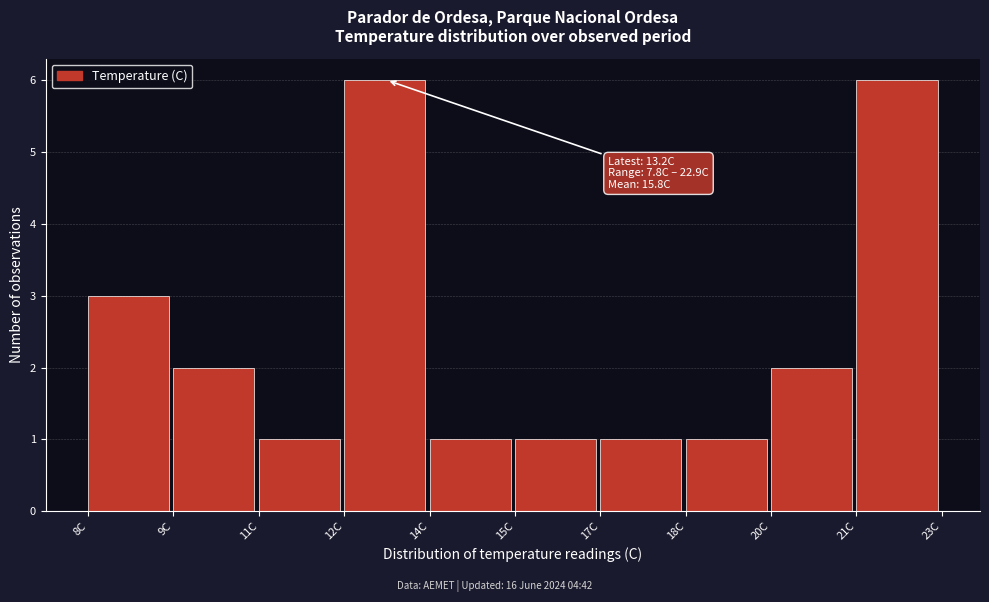

Reading left to right, transcribe all the data shown in this chart.

3	2	1	6	1	1	1	1	2	6